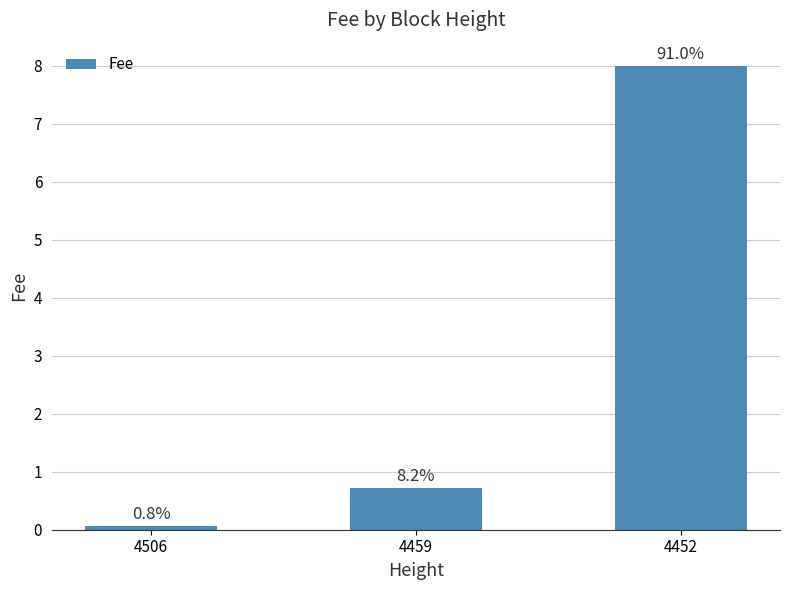

Rank the categories by value from highest to lowest.

4452, 4459, 4506